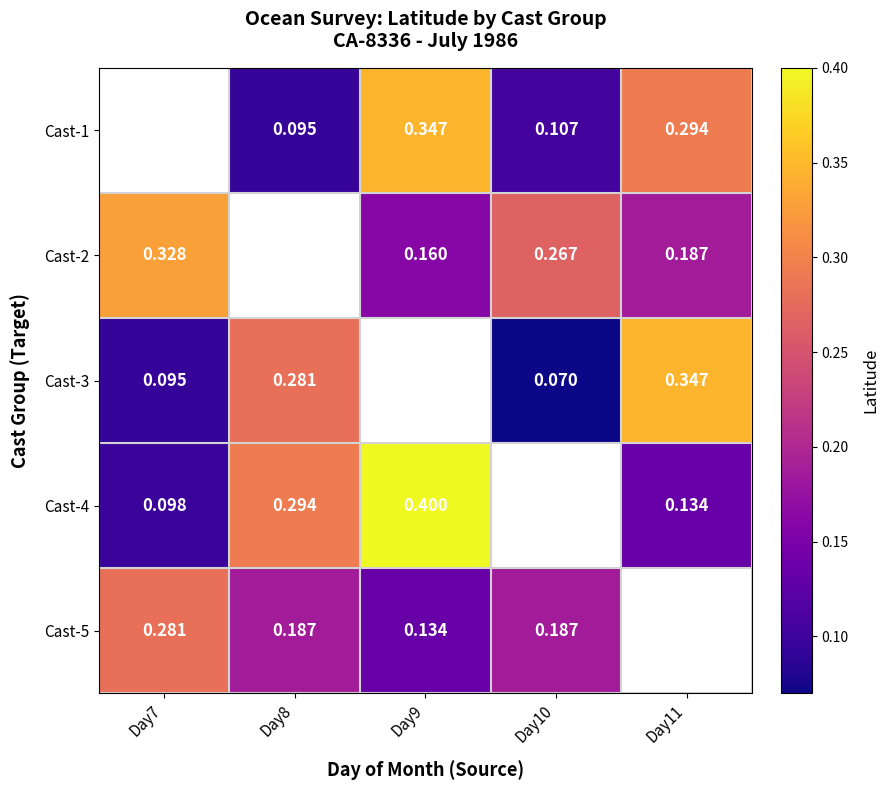

Is the value of Cast-1 at Day11 greater than the value of Cast-5 at Day9?

Yes